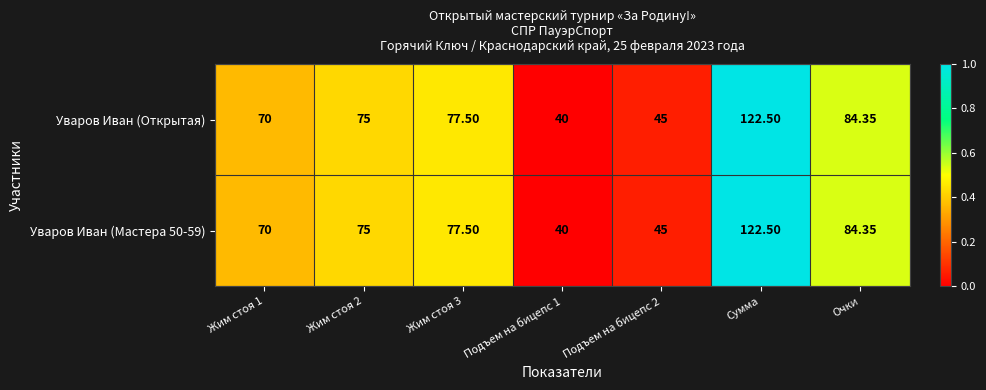

Where is Уваров Иван (Открытая) nearest to the value 81?

Очки